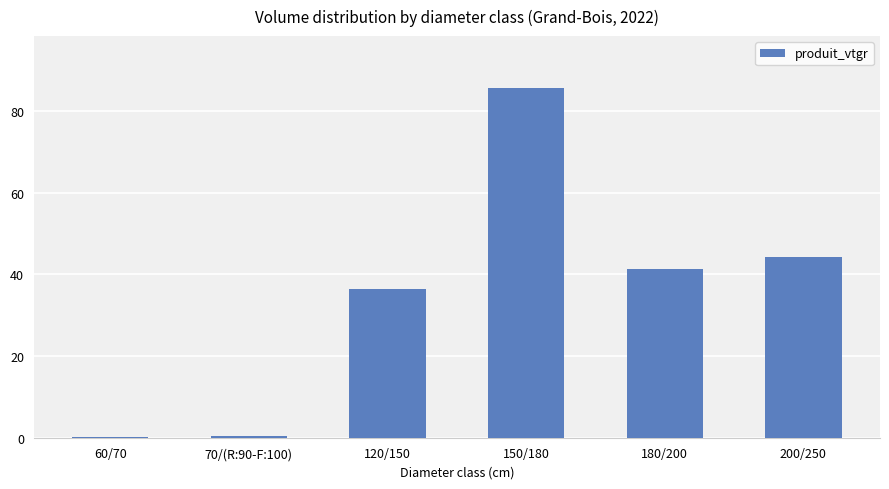

Is it true that the value at 70/(R:90-F:100) is 0.4?

True